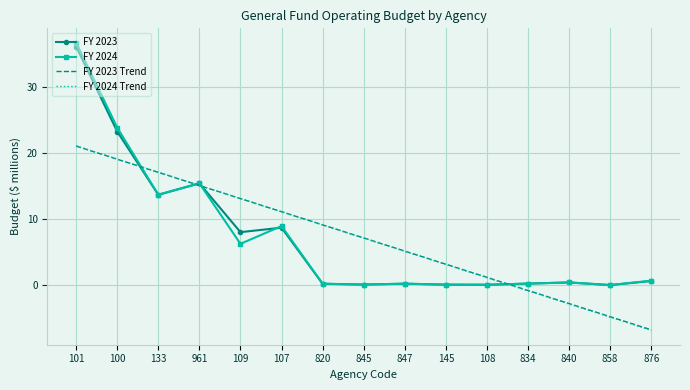

What position from the left is 961?

4